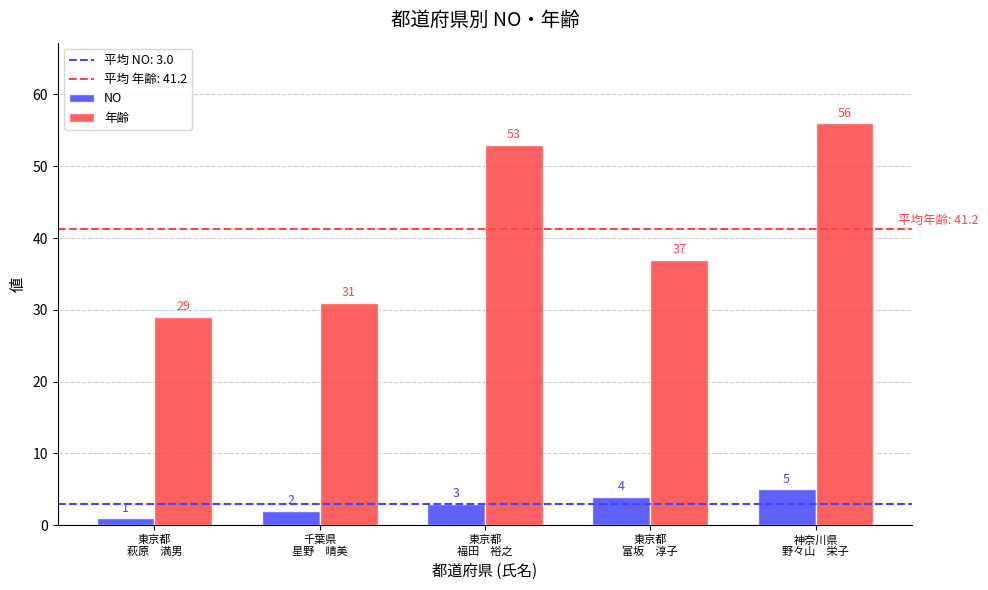

Reading right to left, transcribe all the data shown in this chart.

NO: 5	4	3	2	1
年齢: 56	37	53	31	29